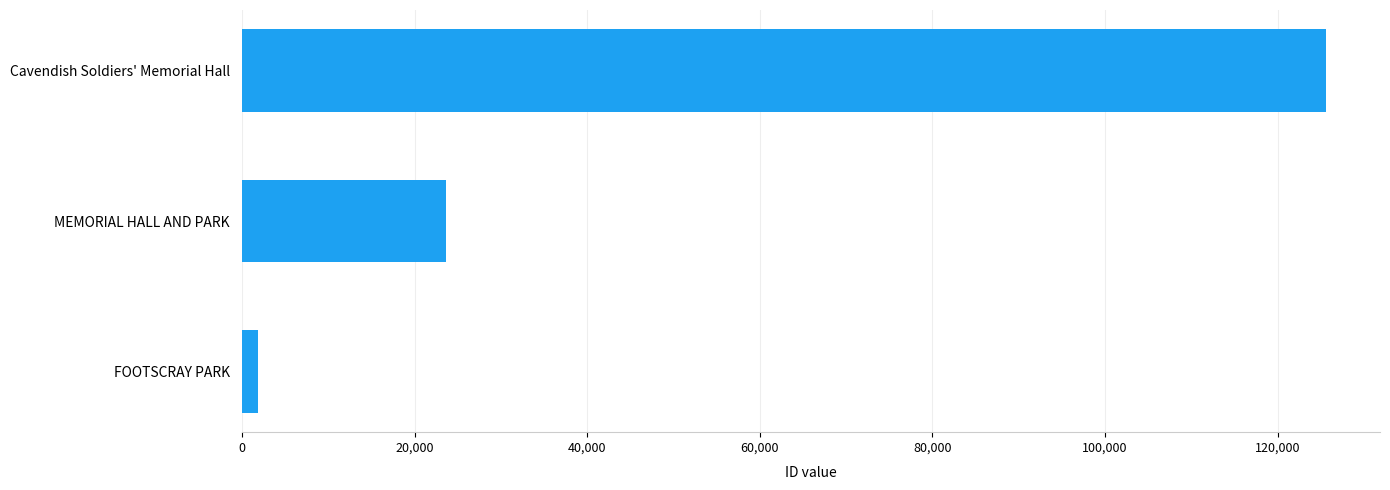

Rank the categories by value from lowest to highest.

FOOTSCRAY PARK, MEMORIAL HALL AND PARK, Cavendish Soldiers' Memorial Hall